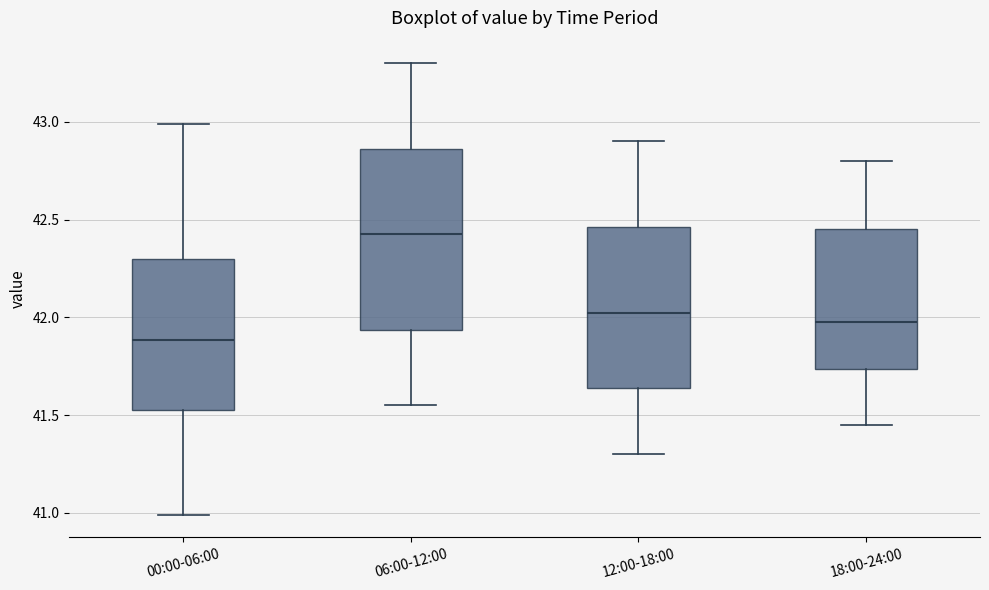

Reading left to right, transcribe this box plot: for each box, give where its median line is, the range the box spans, and where its two whiskers end, as read against the y-axis. The values are not printed on the chart, so give them approximately, as read against the axis.

00:00-06:00: median 41.90, box 41.55 to 42.30, whiskers 41.00 to 43.00
06:00-12:00: median 42.45, box 41.95 to 42.85, whiskers 41.55 to 43.30
12:00-18:00: median 42.05, box 41.65 to 42.45, whiskers 41.30 to 42.90
18:00-24:00: median 42.00, box 41.75 to 42.45, whiskers 41.45 to 42.80